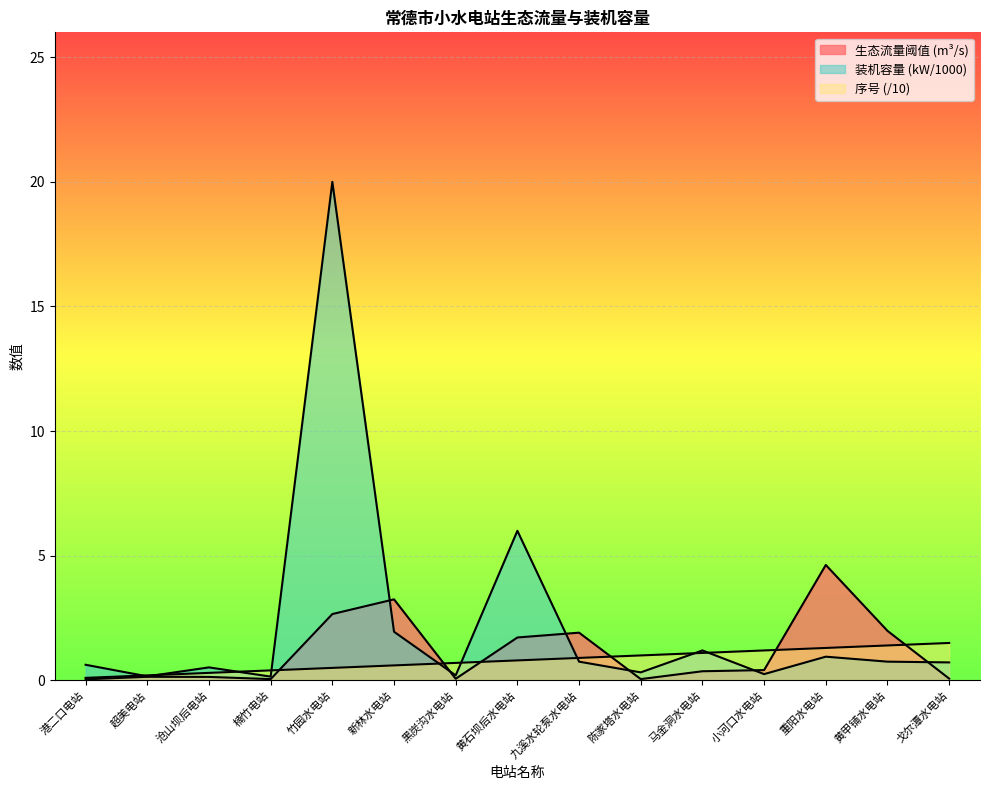

What is the label of the 9th point from the right?

黑炭沟水电站